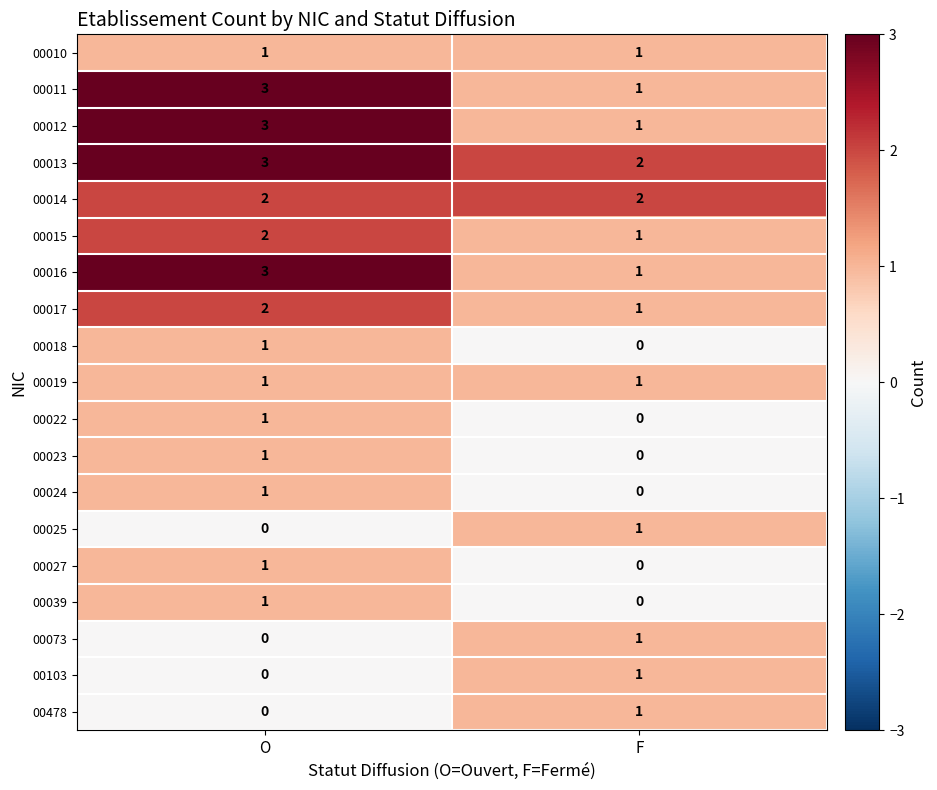

The 00011 series shows 1 at F. True or false?

True